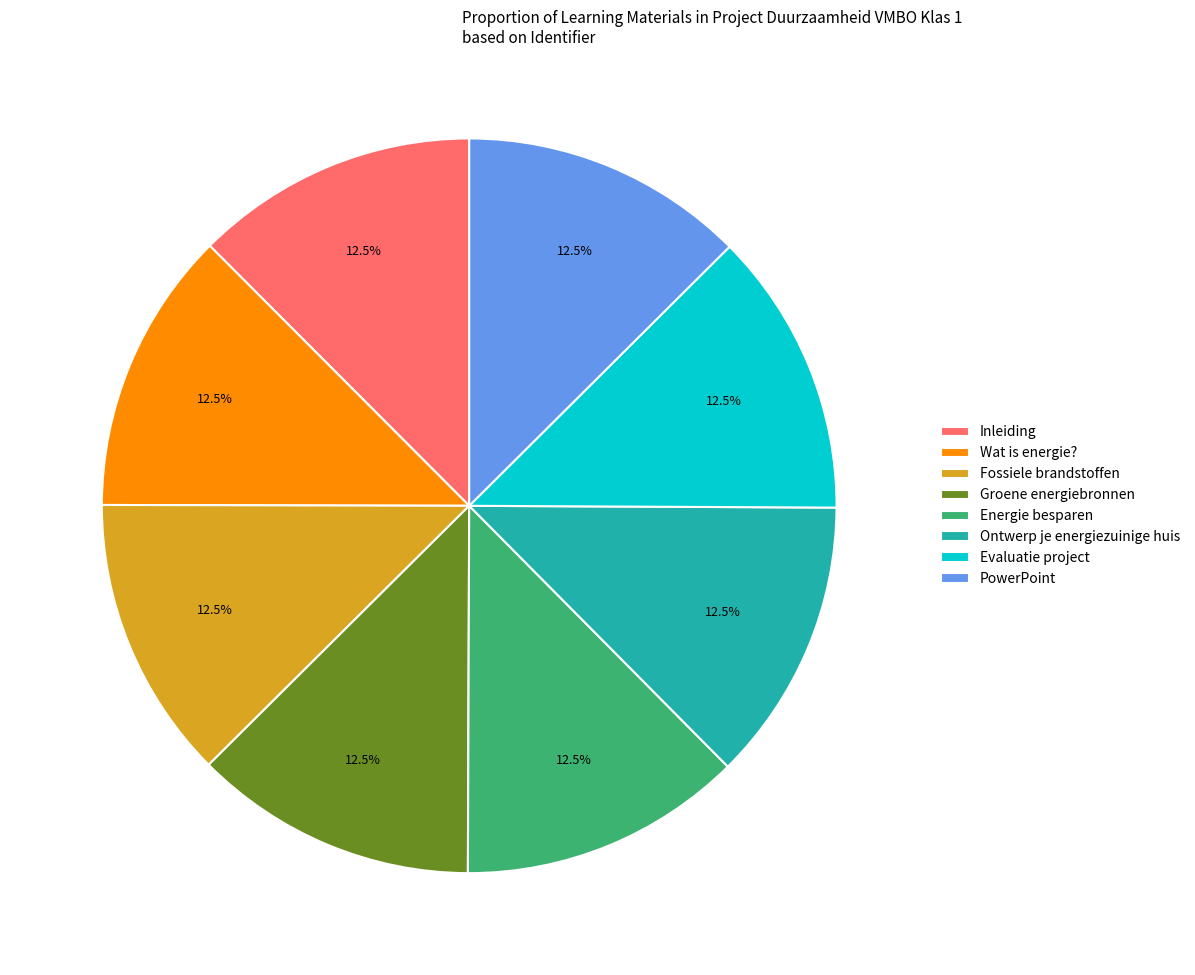

Approximately how many times larger is the value at PowerPoint compared to Ontwerp je energiezuinige huis?

1.0